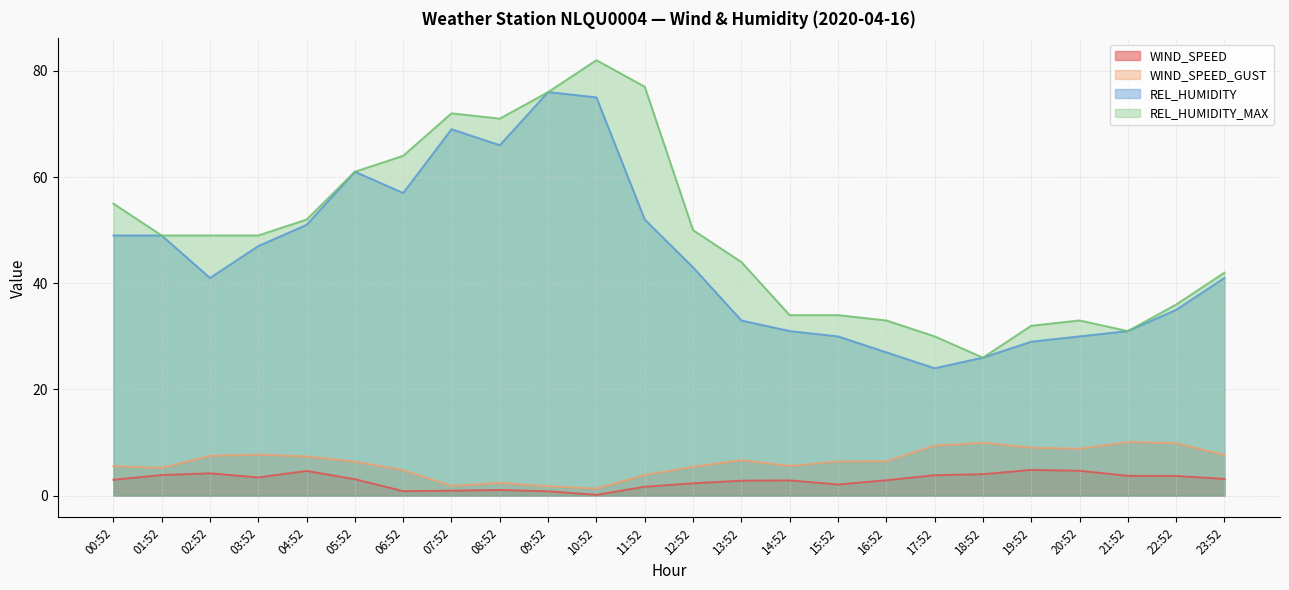

True or false: REL_HUMIDITY and REL_HUMIDITY_MAX cross at least once.

False